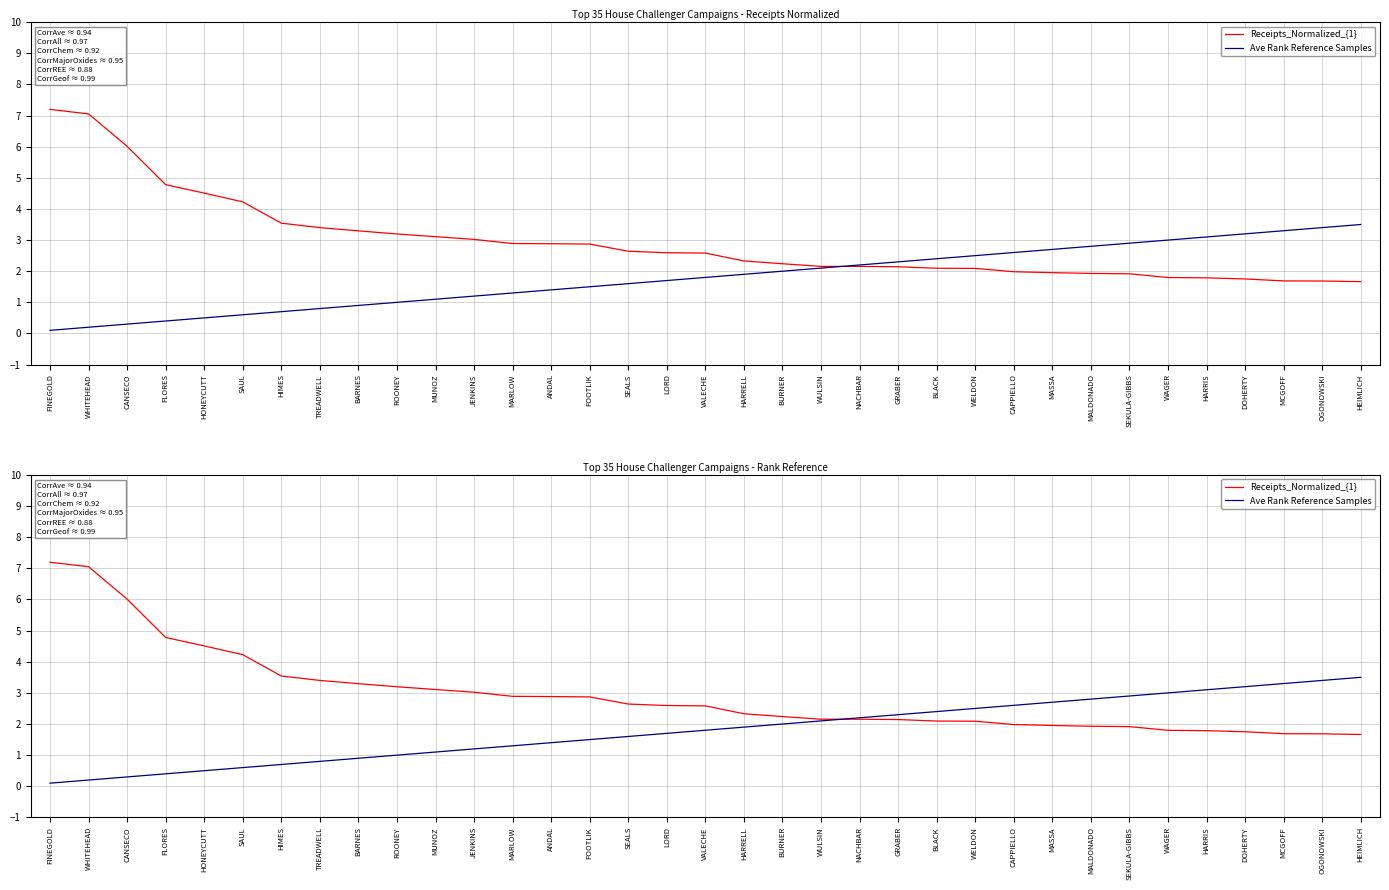

True or false: Ave Rank Reference Samples and Receipts_Normalized_{1} intersect in this chart.

True